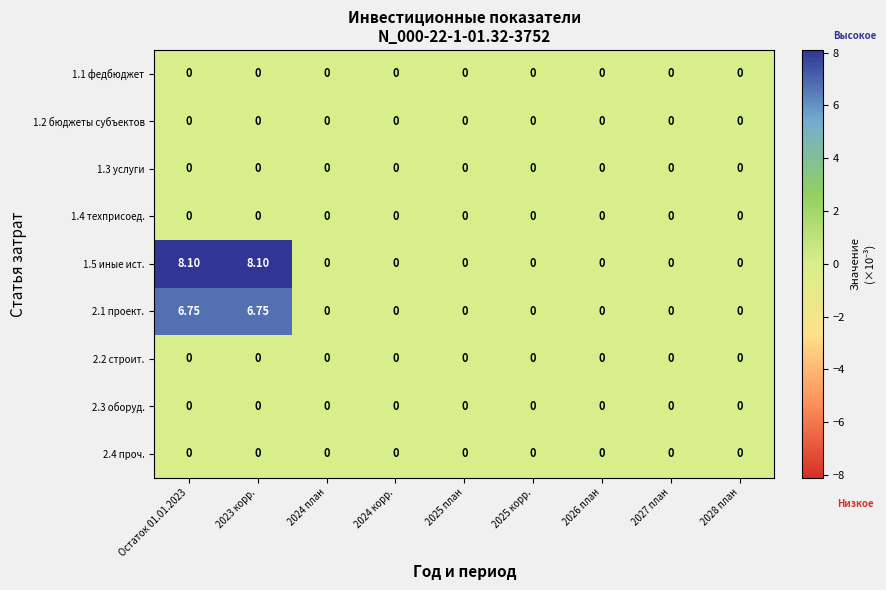

Count the number of categories in the chart.

9